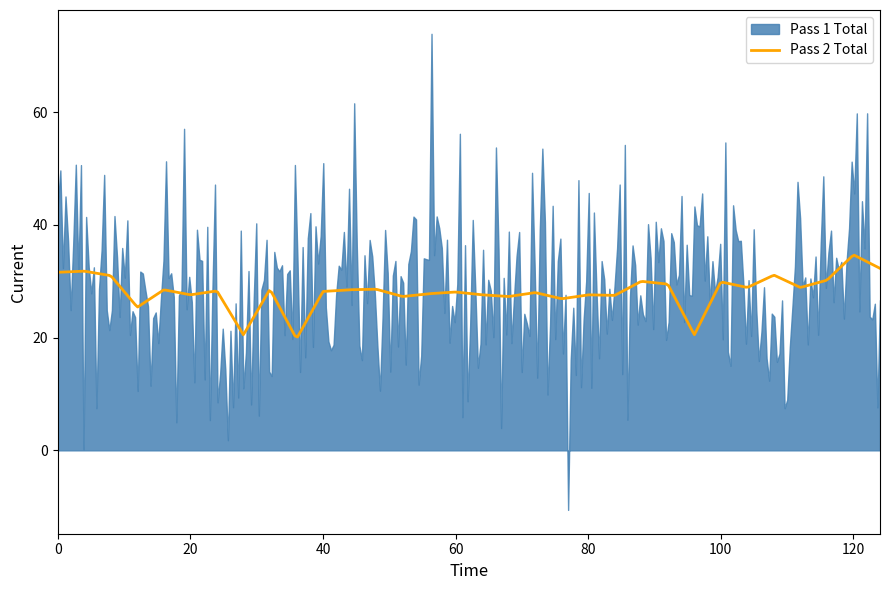

Count the number of categories in the chart.

32